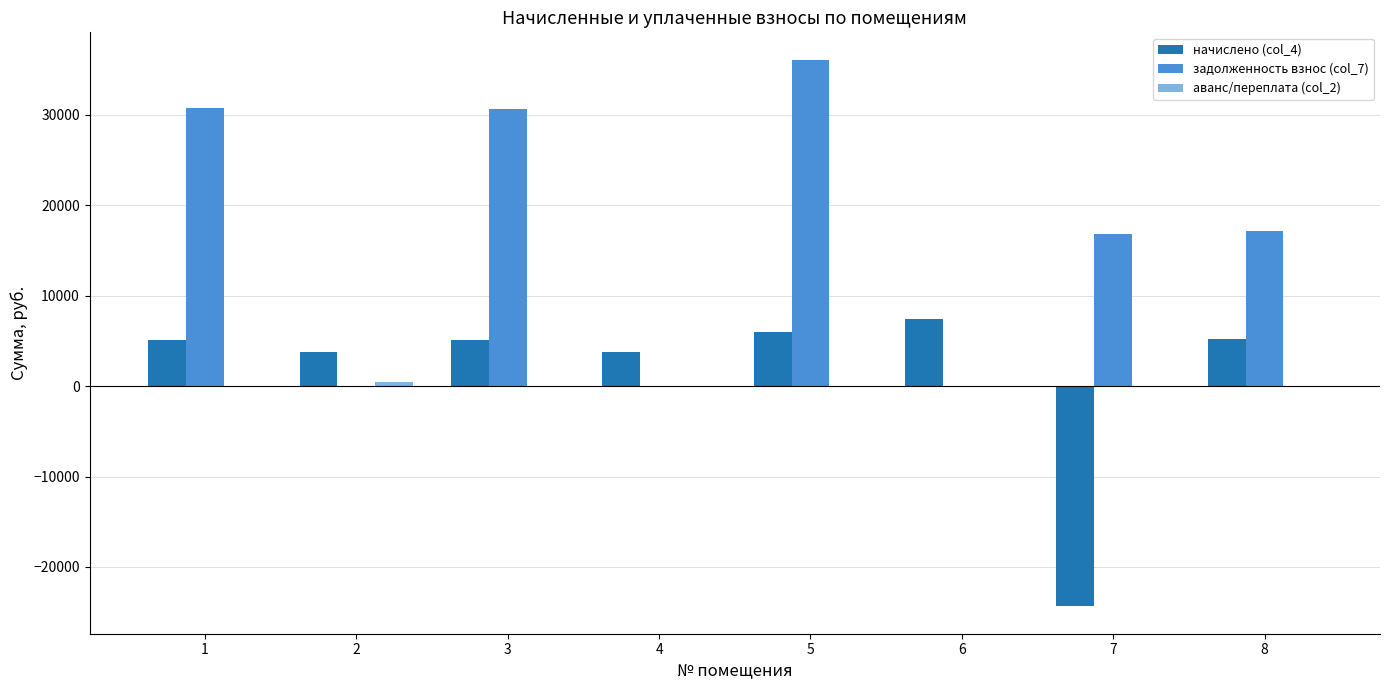

What is the sum of the задолженность взнос (col_7) values at 1 and 7?

47544.8